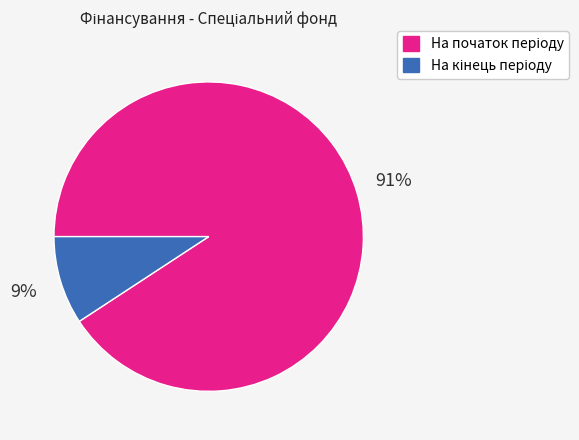

To the nearest percent, what is the average slice percentage?

50%